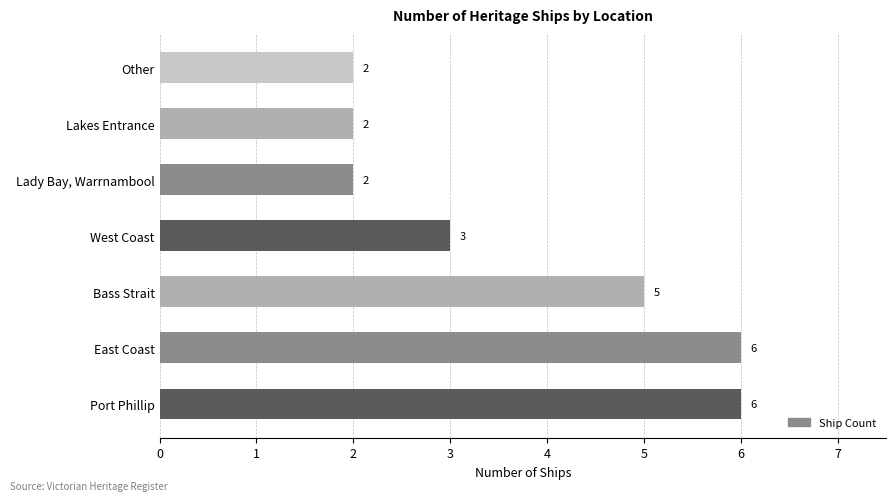

Approximately how many times larger is the value at Lady Bay, Warrnambool compared to Lakes Entrance?

1.0